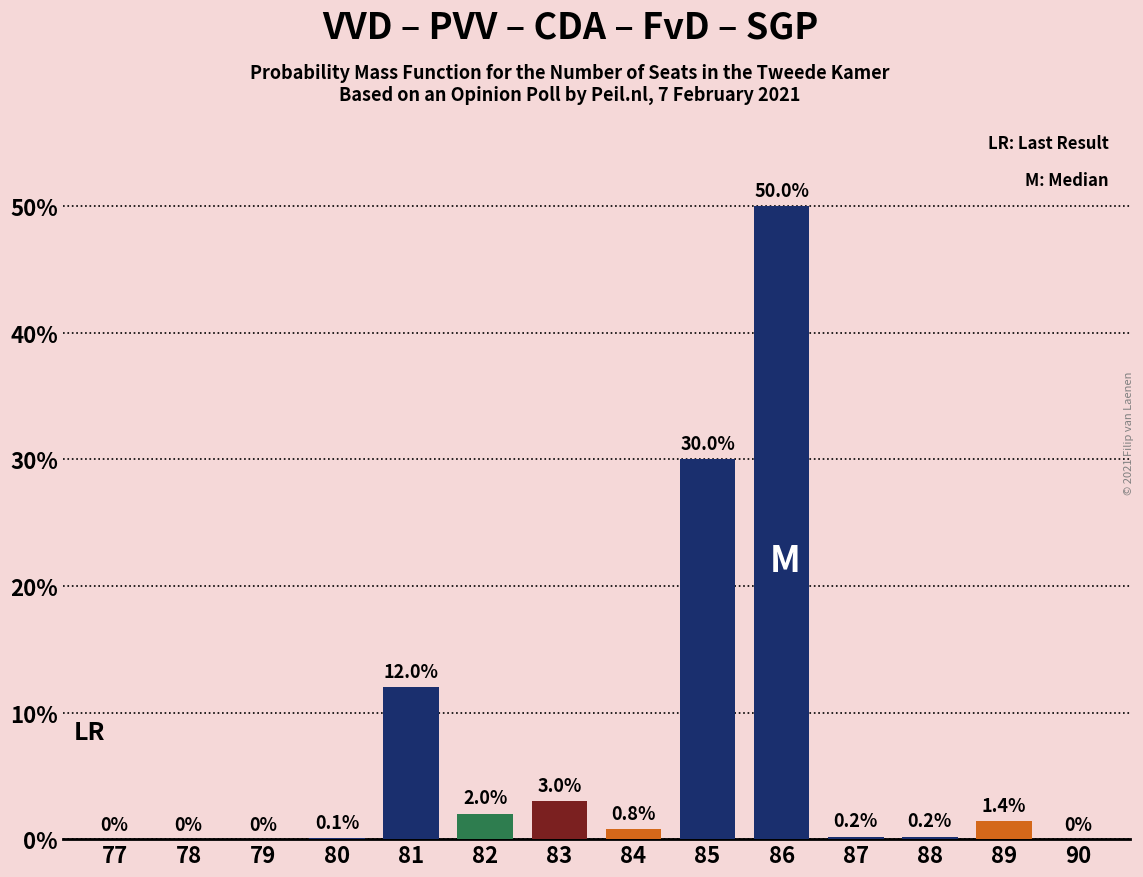

Reading right to left, list all the values displayed in this chart.

90=0.0	89=1.4	88=0.2	87=0.2	86=50.0	85=30.0	84=0.8	83=3.0	82=2.0	81=12.0	80=0.1	79=0.0	78=0.0	77=0.0